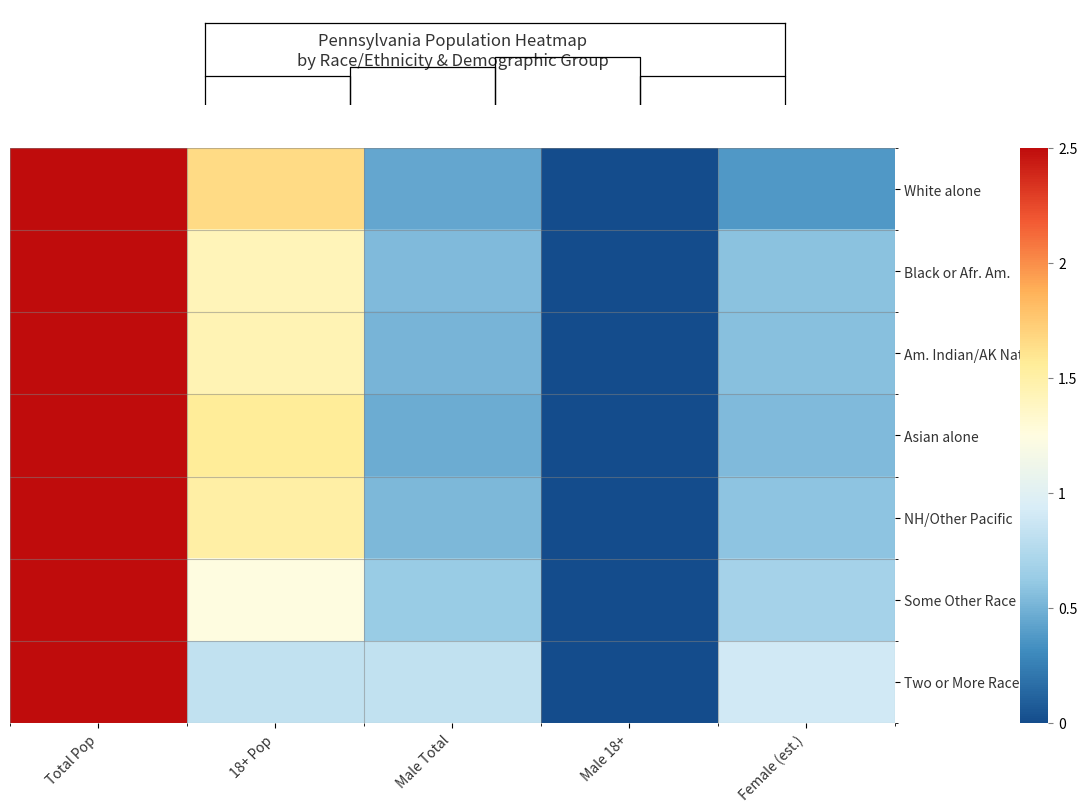

How many data points in White alone are above 0?

4